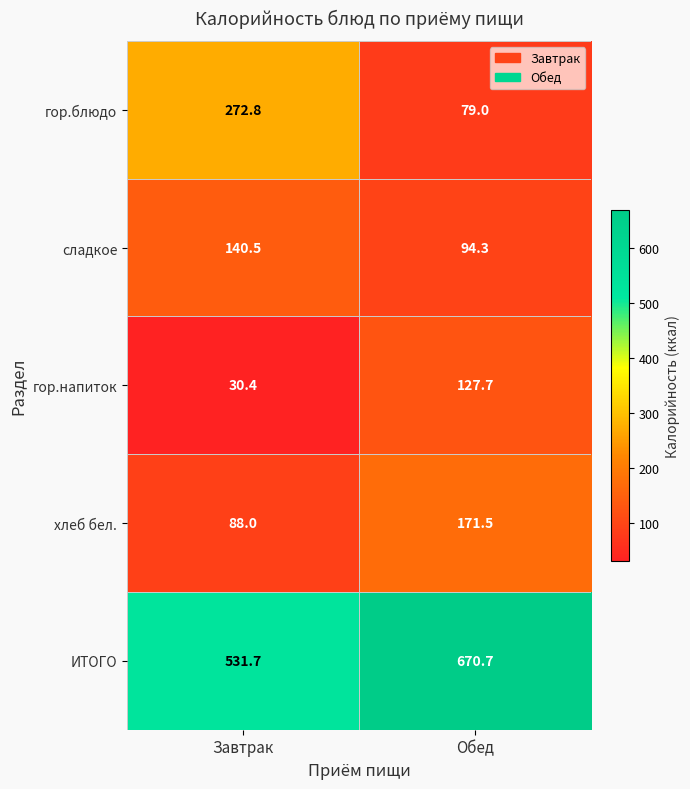

List the series in order of their peak value, lowest first.

гор.напиток, сладкое, хлеб бел., гор.блюдо, ИТОГО